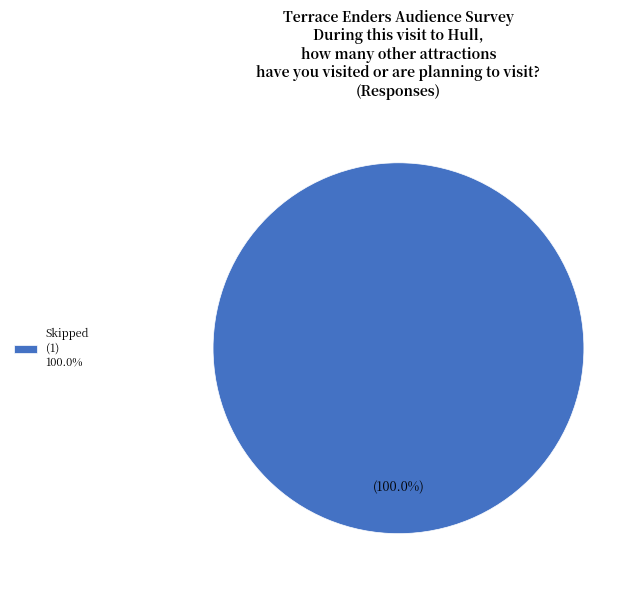

Is there a majority slice in this chart?

Yes